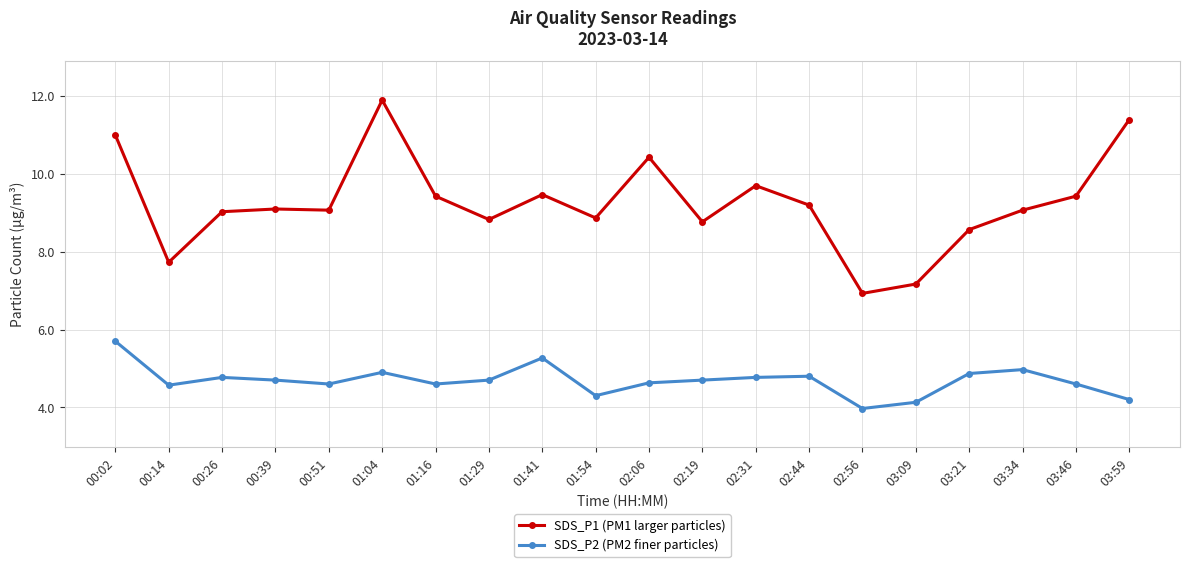

Between 00:26 and 03:34, which series saw the biggest shift?

SDS_P2 (PM2 finer particles)